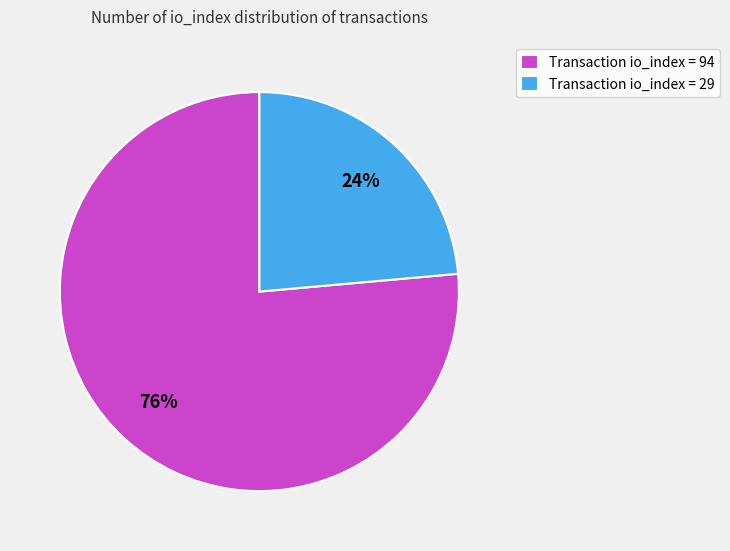

Is the sum of Transaction io_index = 29 and Transaction io_index = 94 greater than half?

Yes